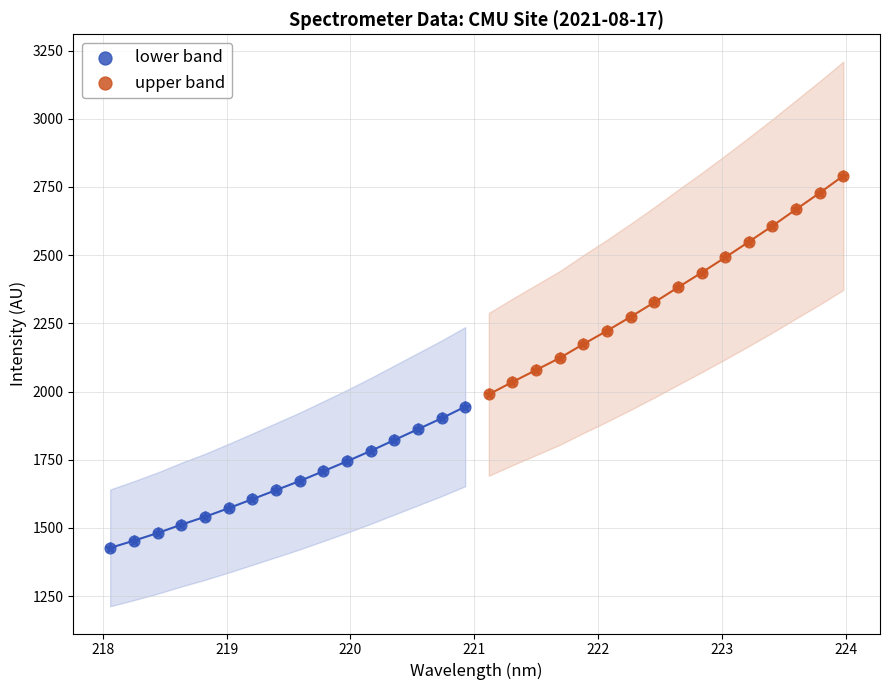

Which series contains the lowest Y value?

lower band